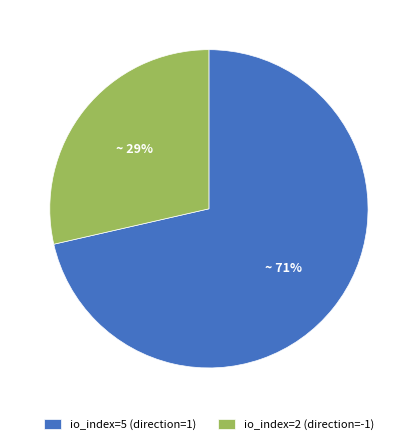

Between io_index=5 (direction=1) and io_index=2 (direction=-1), which is larger?

io_index=5 (direction=1)